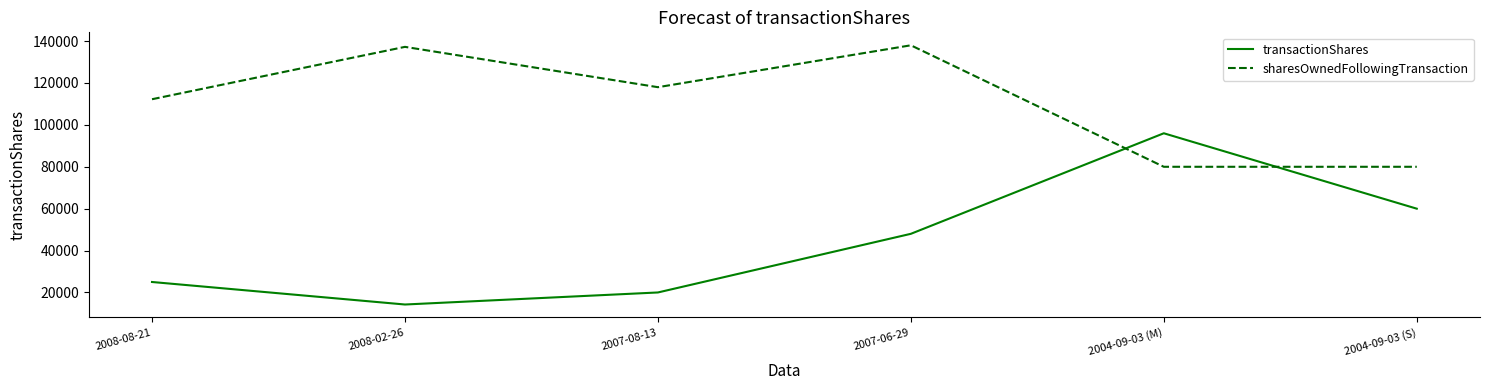

Where does the sharesOwnedFollowingTransaction series first go above 118000?

2008-02-26